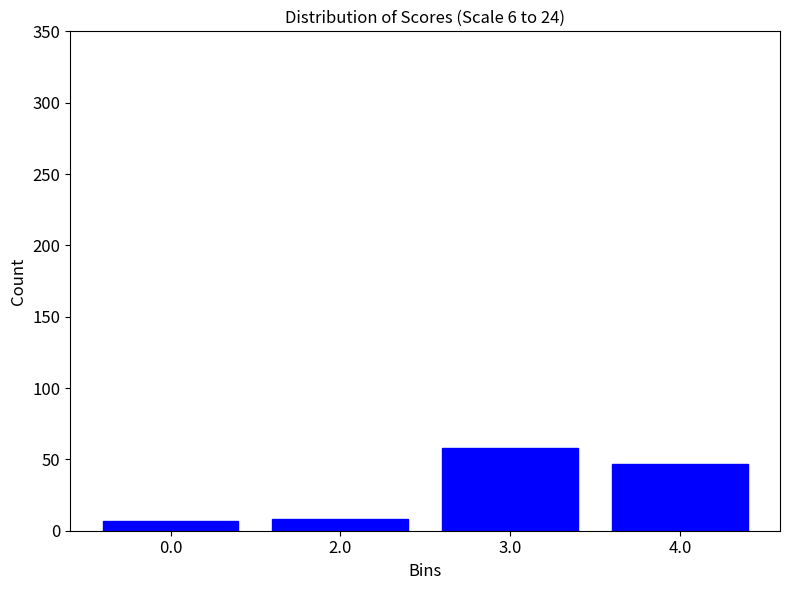

What is the value of the 1st bar from the left?

7